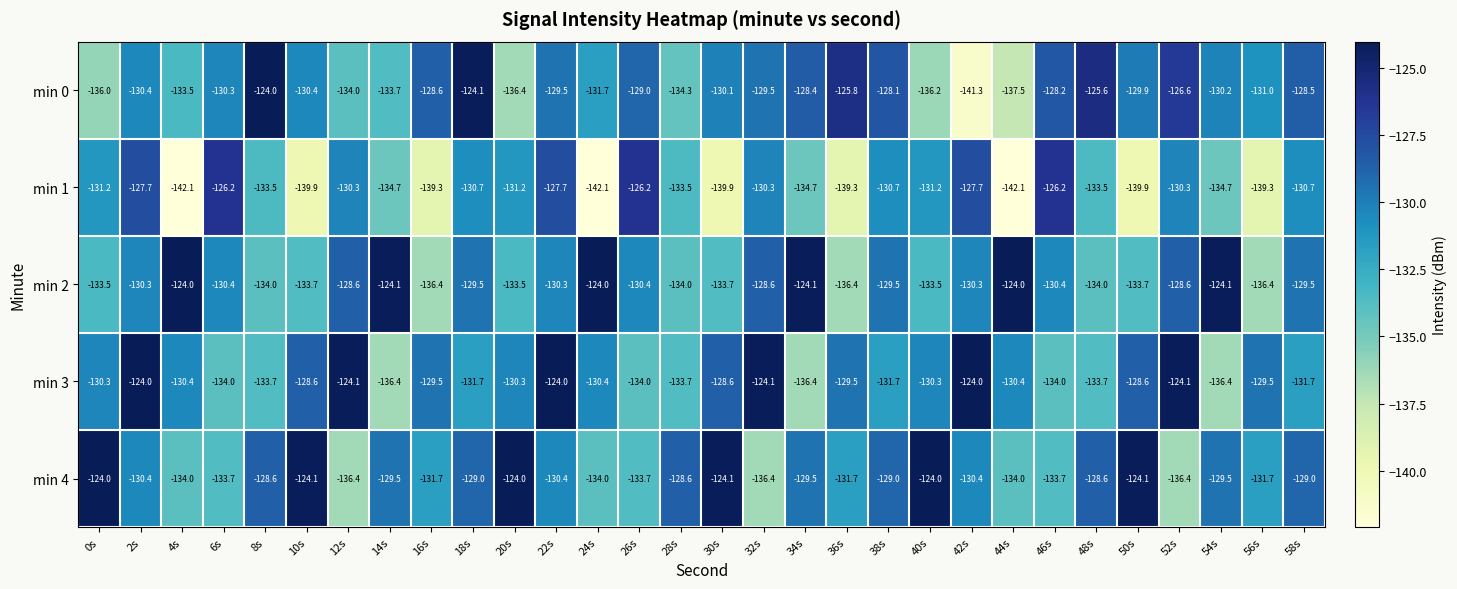

What is the minimum value for min 1?

-142.1